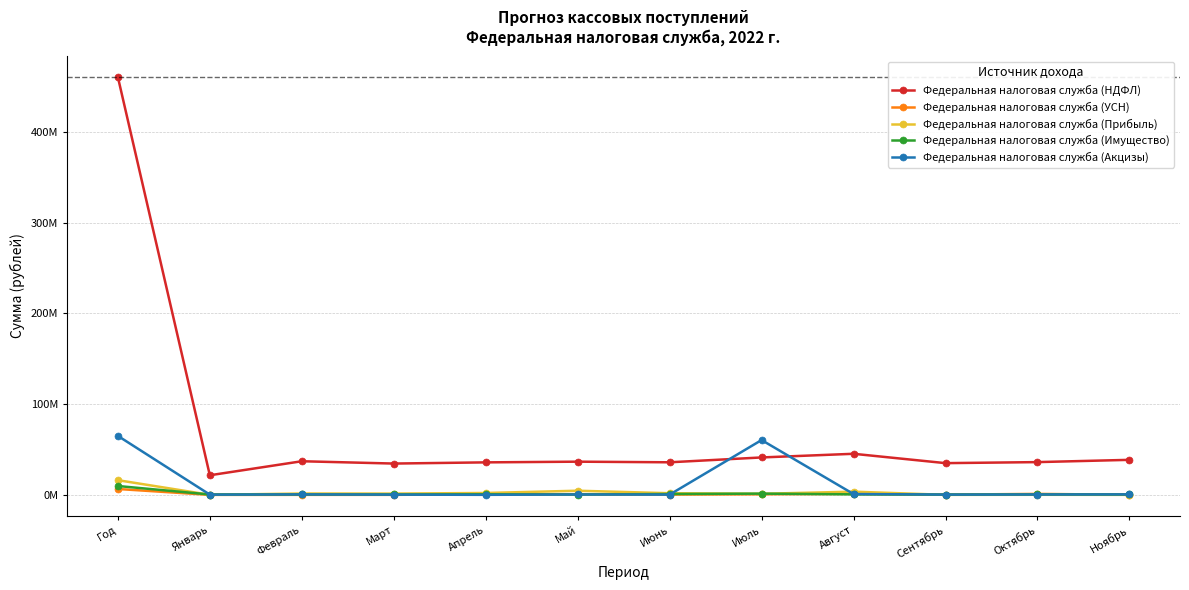

The value of Федеральная налоговая служба (Акцизы) at Июль is 60398960. True or false?

True